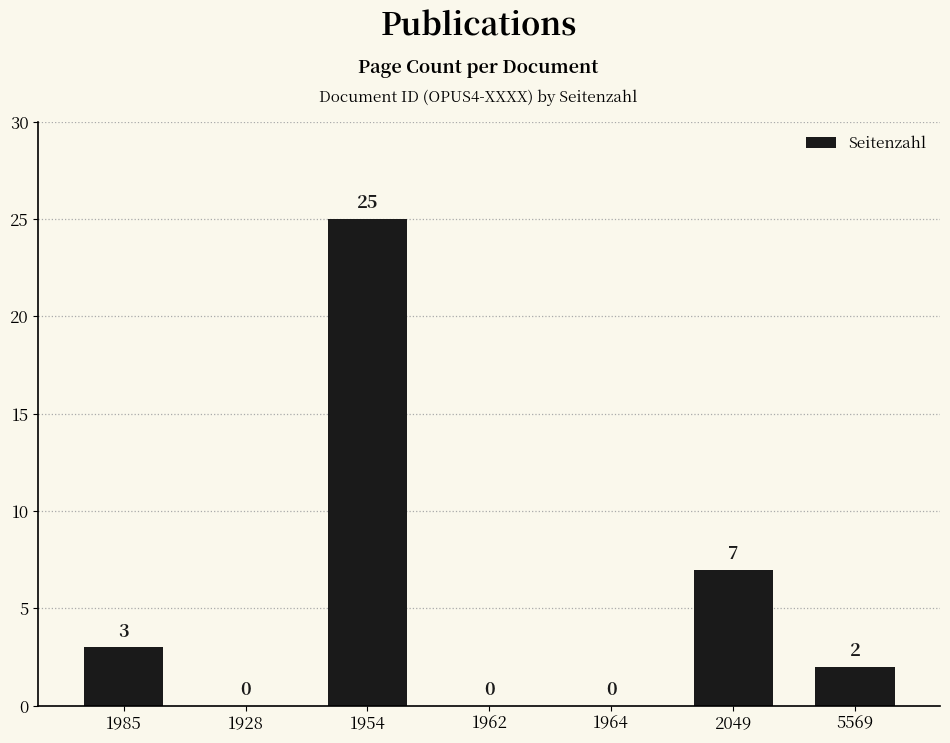

Between 1954 and 1985, which is larger?

1954